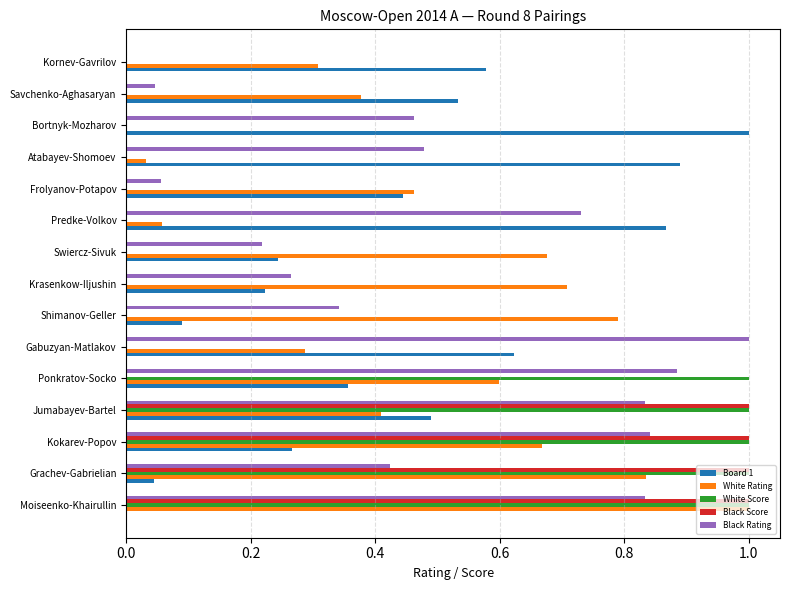

Which series changed the most between Ponkratov-Socko and Bortnyk-Mozharov?

White Score